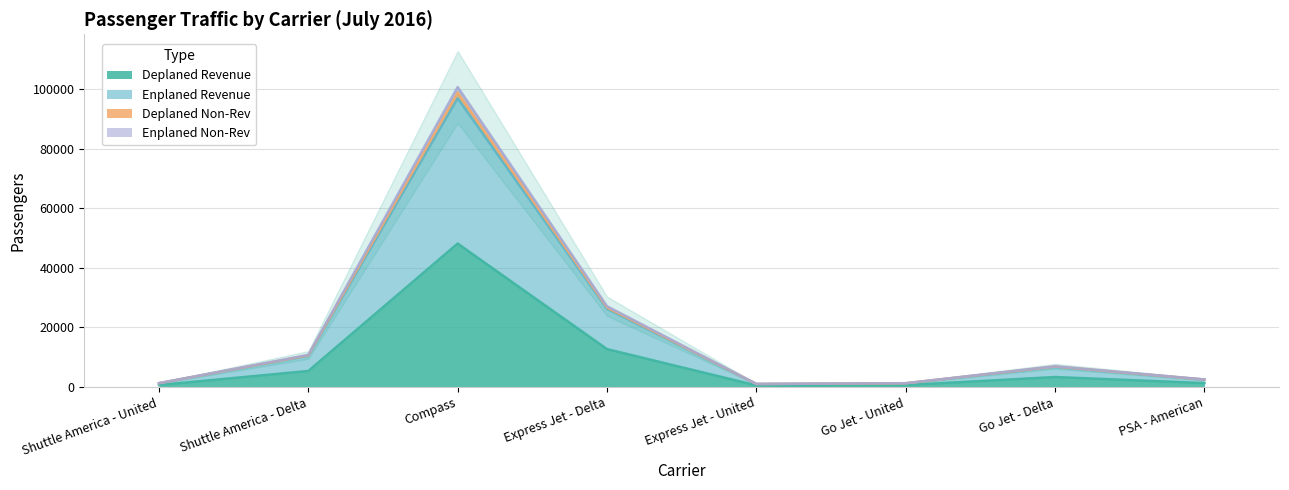

True or false: Enplaned Revenue and Deplaned Revenue intersect in this chart.

False